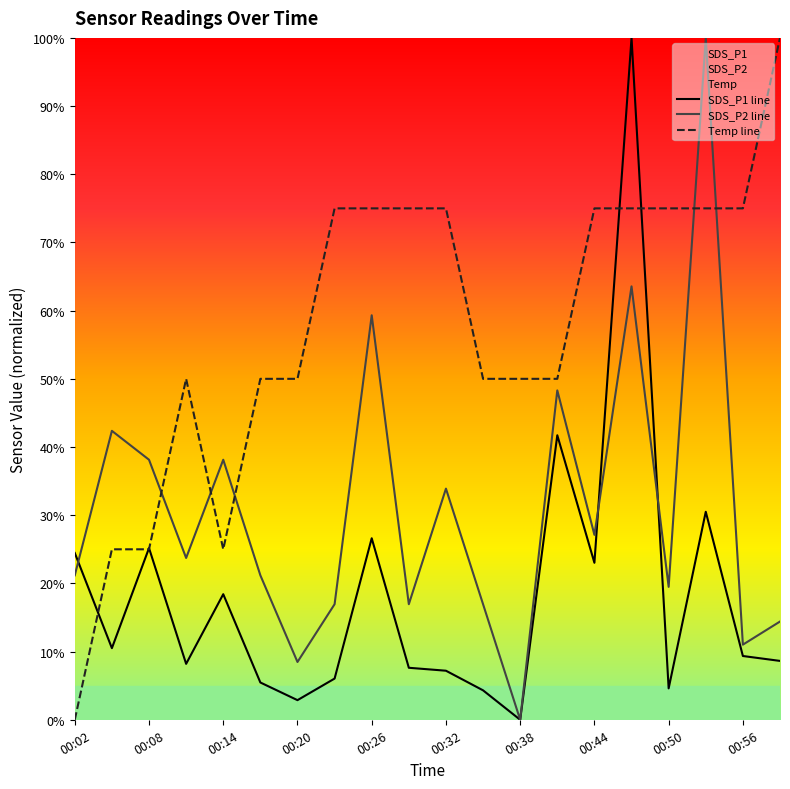

True or false: SDS_P2 line has a value of 0.0 at 00:38.

True